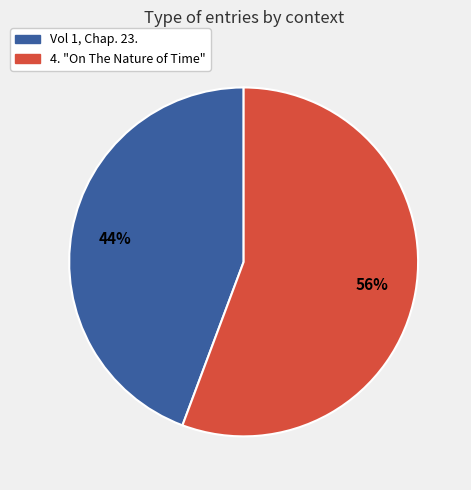

Does Vol 1, Chap. 23. represent more than half of the total?

No